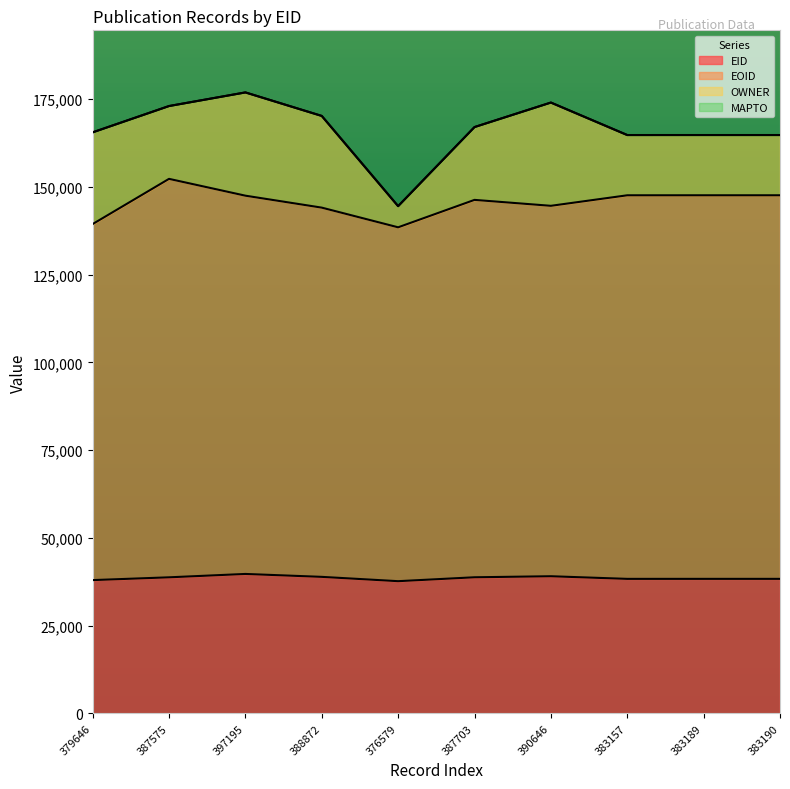

True or false: EOID and EID cross at least once.

False